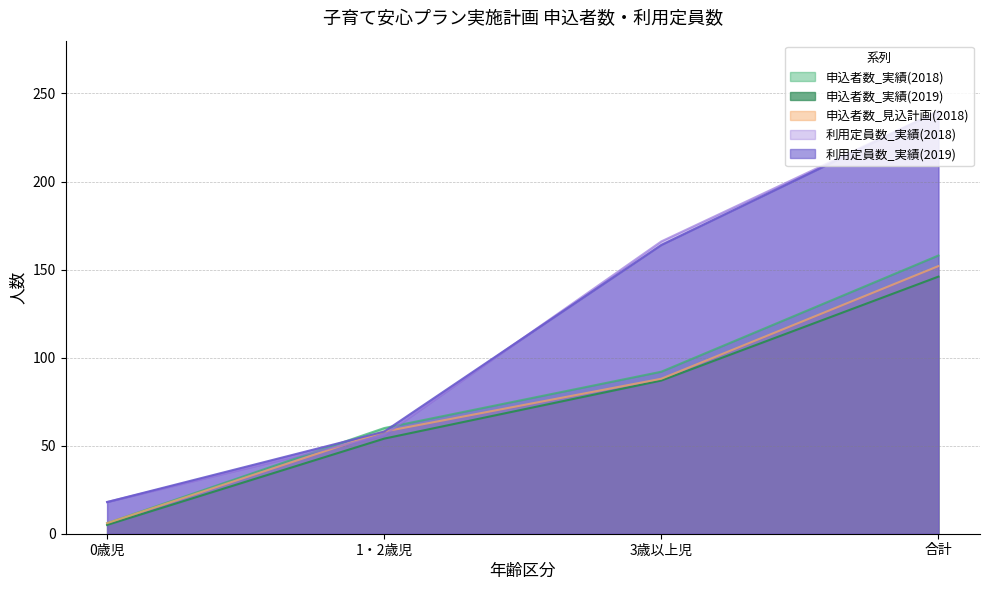

Count the 利用定員数_実績(2019) values in the range 58 to 240.

3